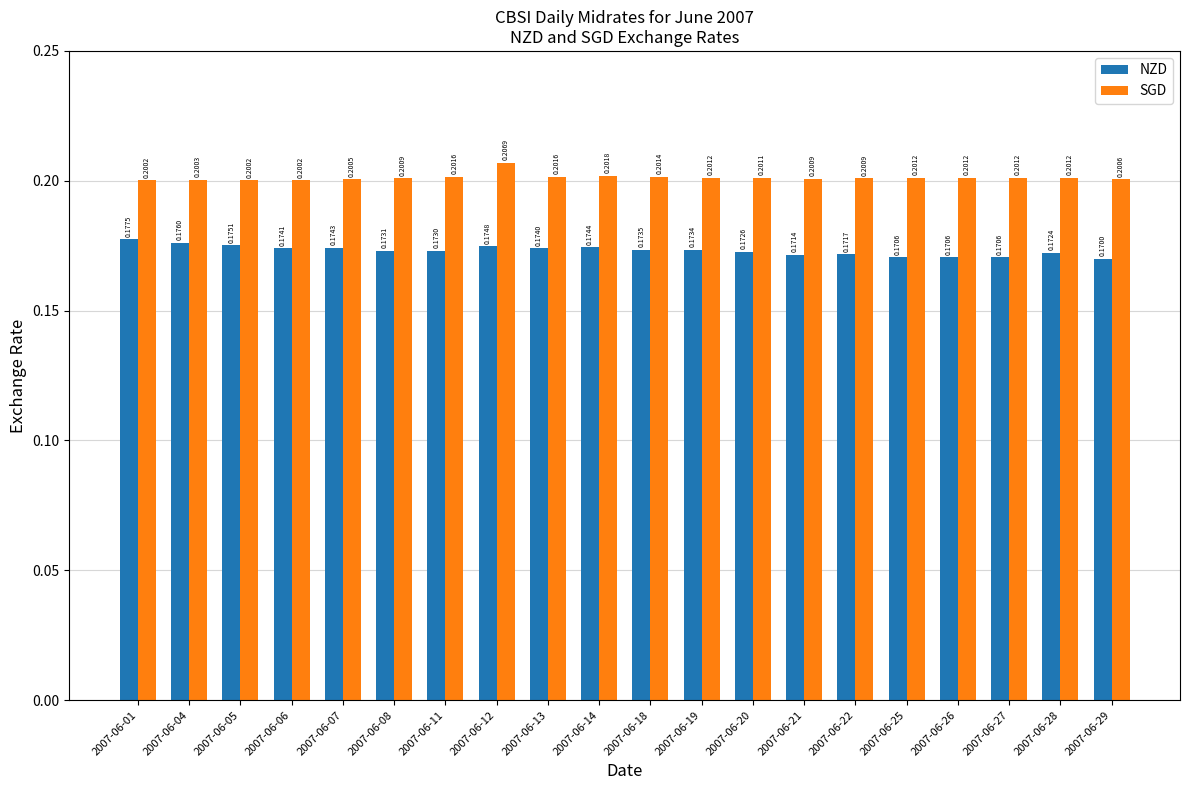

Rank the series by their average value, from highest to lowest.

SGD, NZD